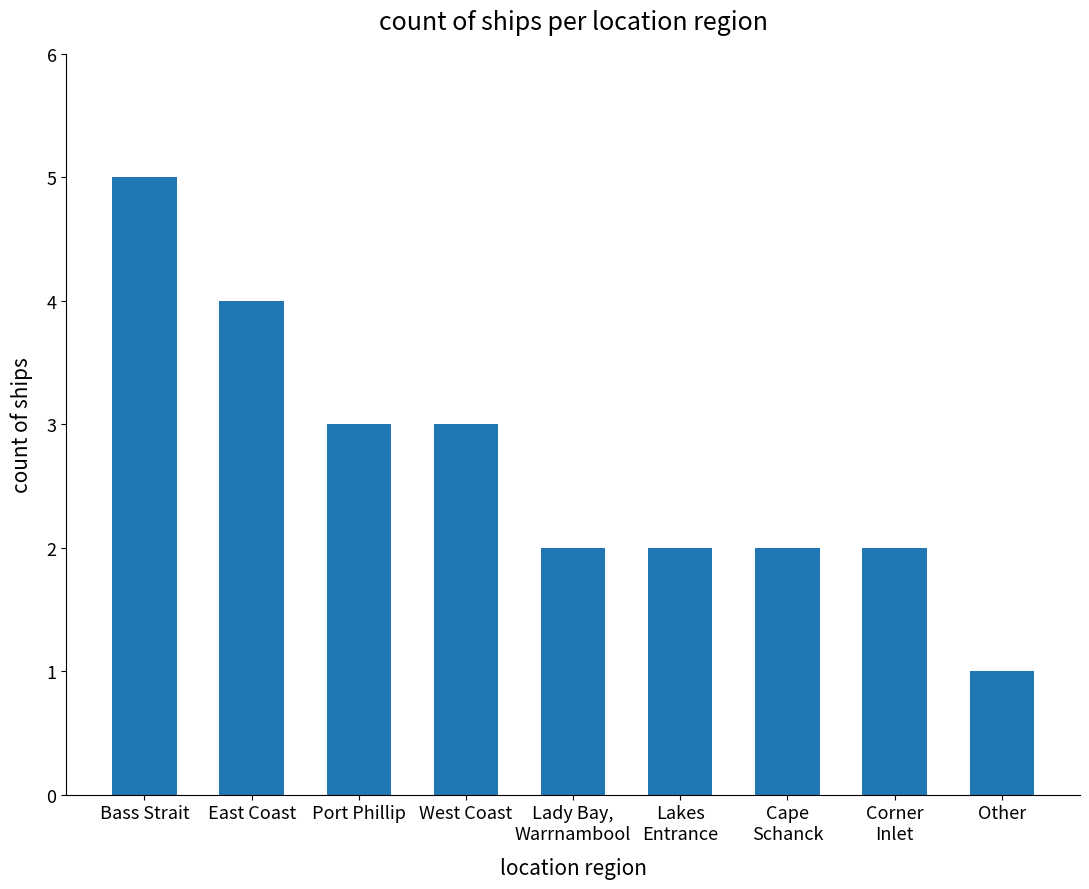

Reading left to right, list all the values displayed in this chart.

Bass Strait=5	East Coast=4	Port Phillip=3	West Coast=3	Lady Bay,
Warrnambool=2	Lakes
Entrance=2	Cape
Schanck=2	Corner
Inlet=2	Other=1